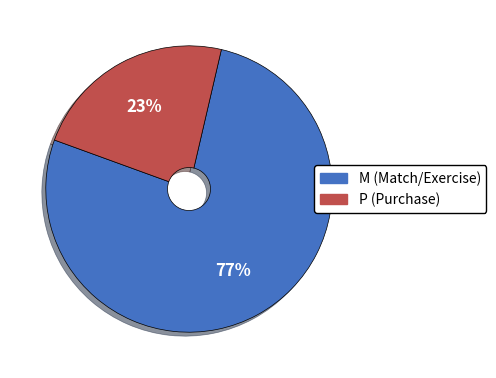

Which slice is the largest?

M